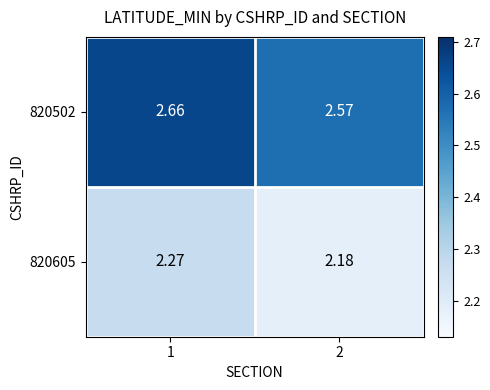

How many series are shown in this chart?

2